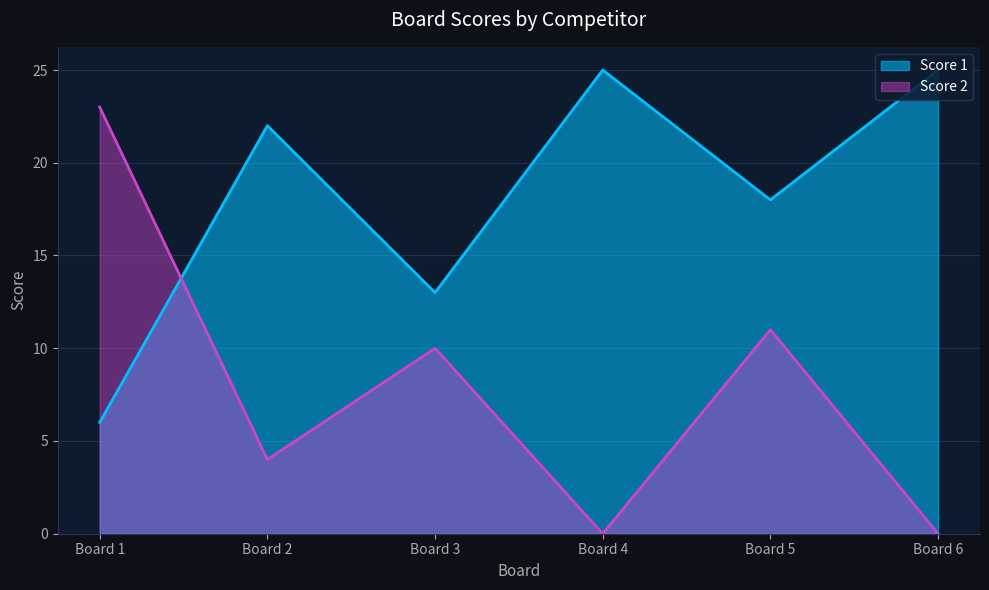

Which series has the largest range (max minus min)?

Score 2